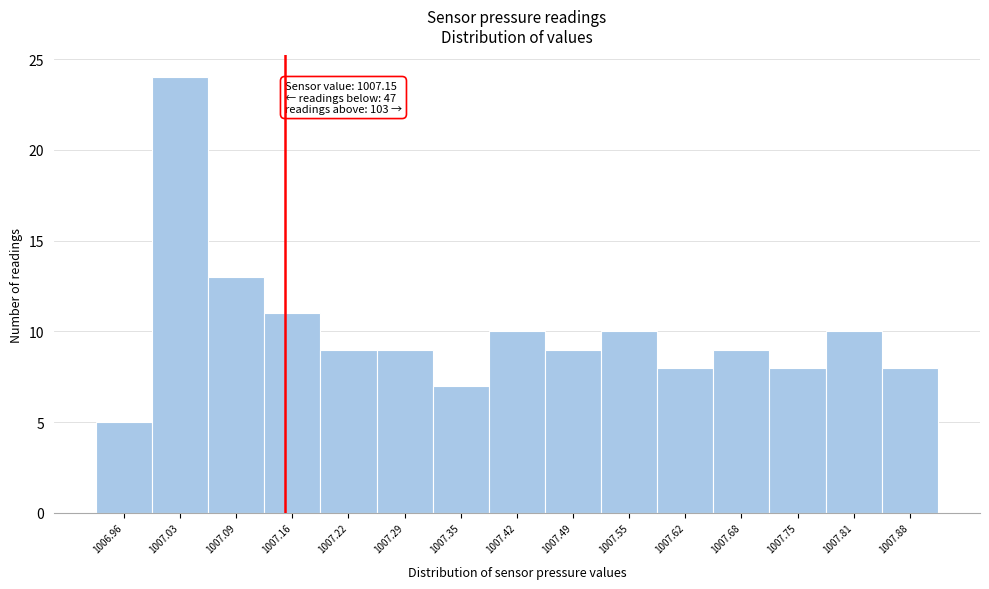

Over which range of the x-axis is the bar tallest?

1007.00 to 1007.06